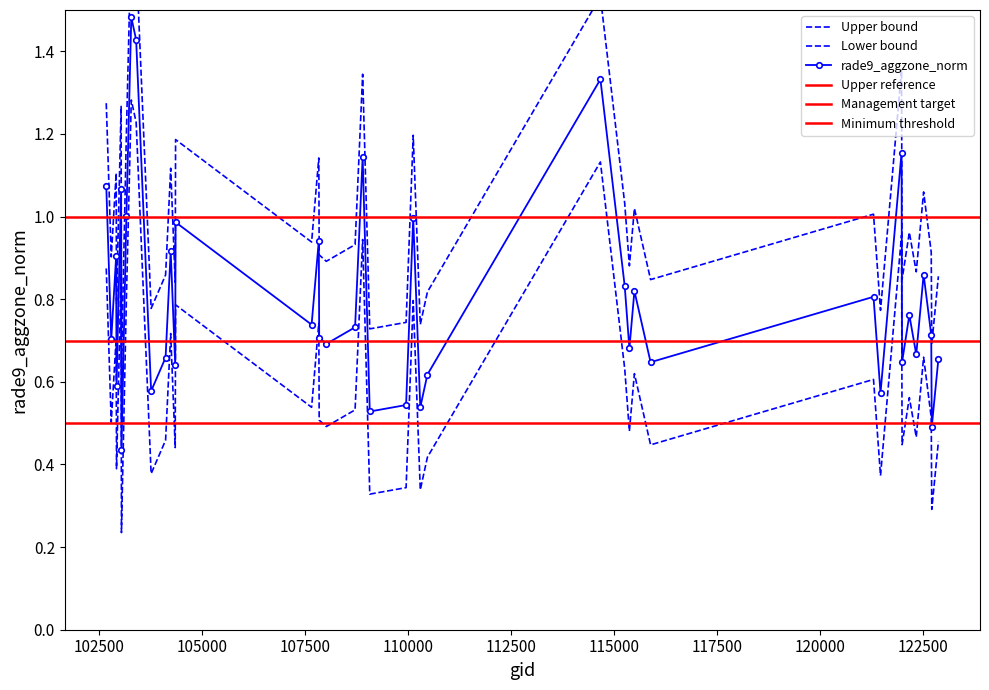

The rade9_aggzone_norm_upper series shows 0.9 at 108899. True or false?

True